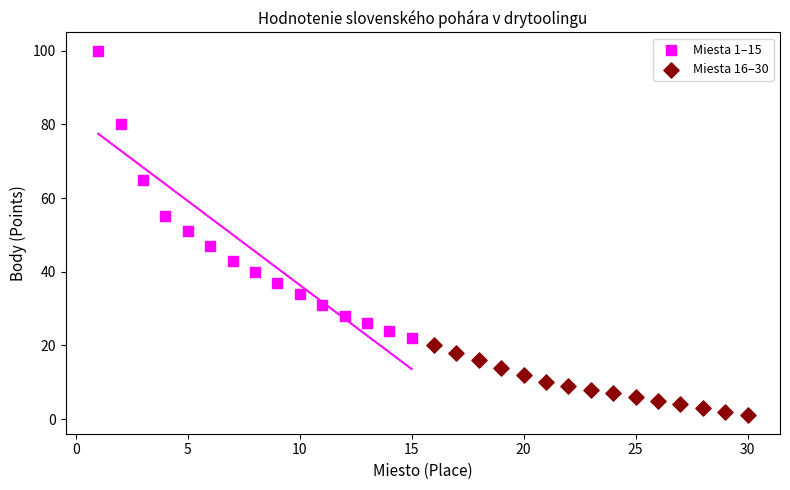

What are all the series names shown in the legend?

Miesta 1–15, Miesta 16–30